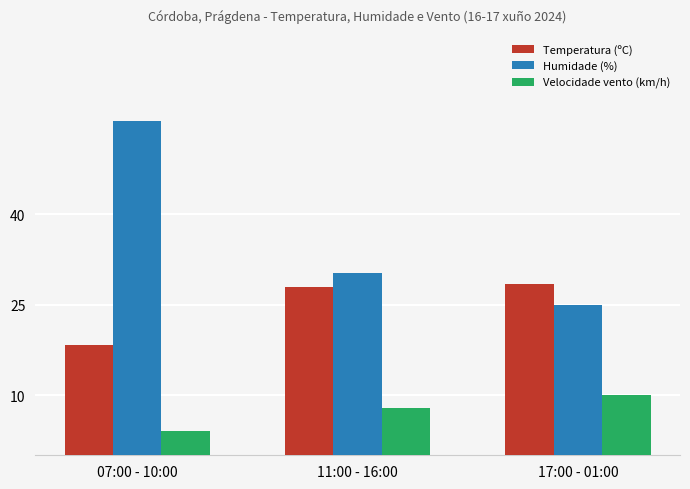

What is the spread (max minus min) of values at 17:00 - 01:00?

18.5